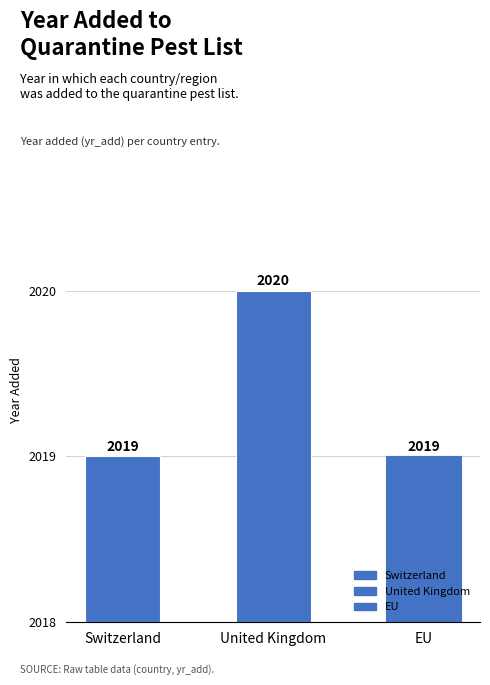

What is the value of the 1st bar from the left?

2019